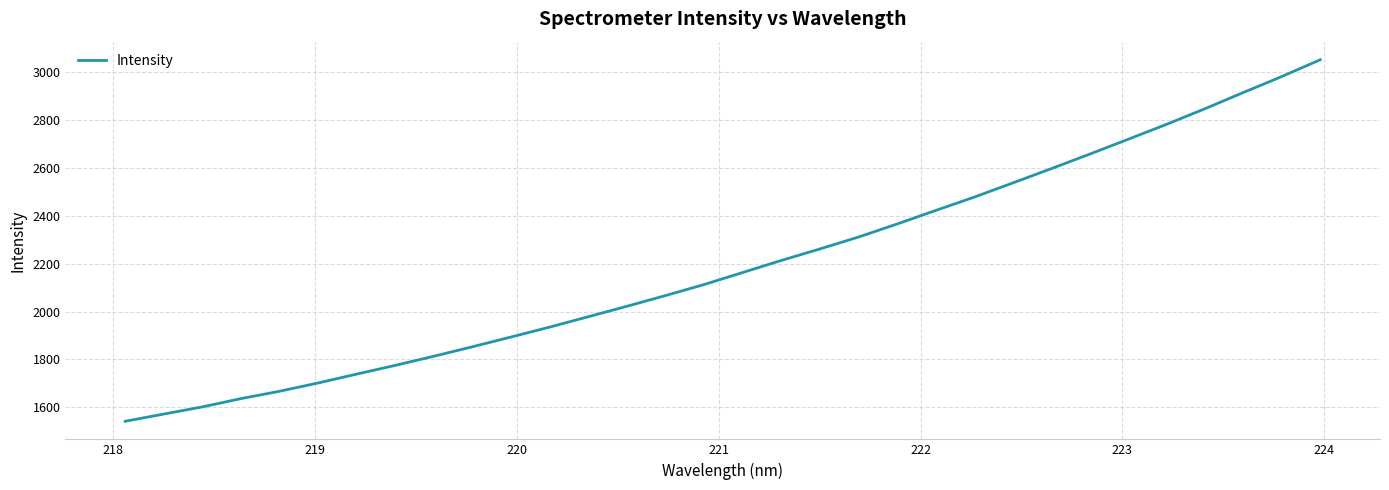

What is the minimum value shown in the chart?

1541.3